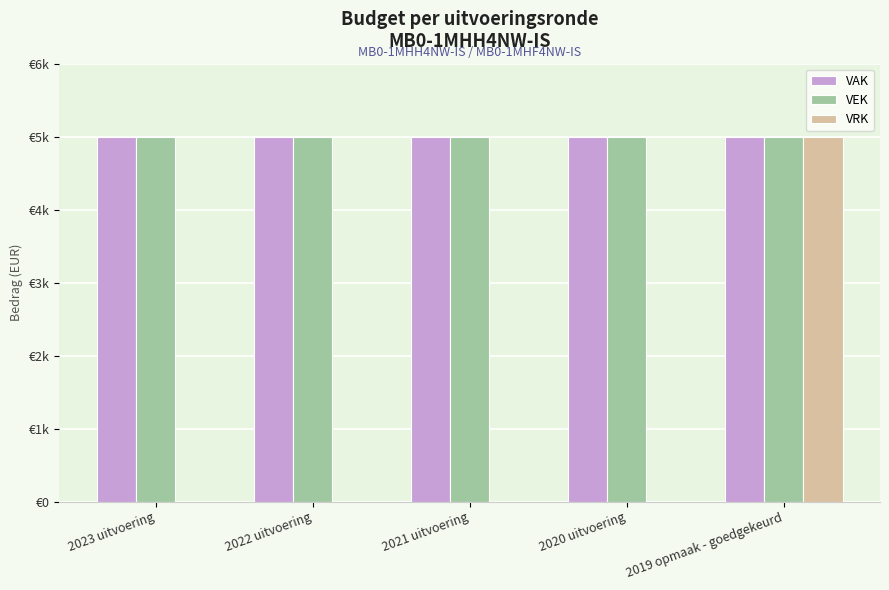

What is the approximate value of VEK at 2021 uitvoering?

5000